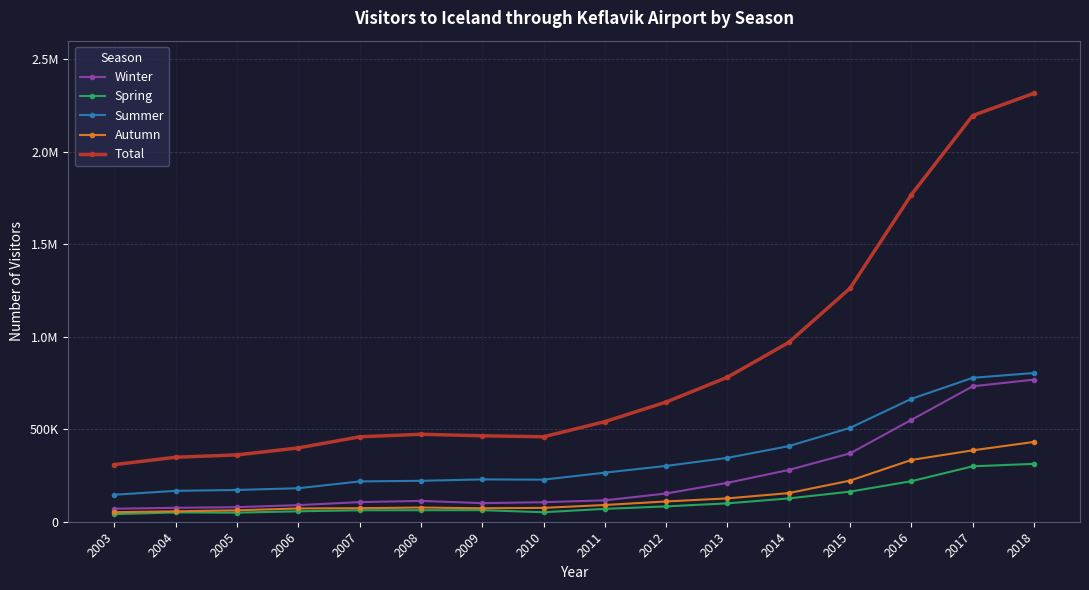

Is this an area chart (filled region under the line)?

No